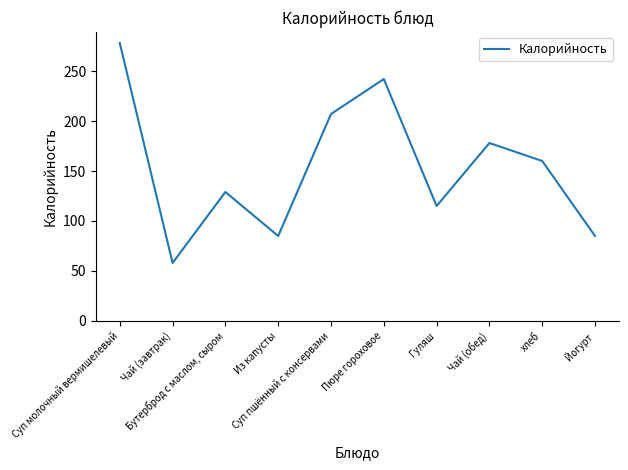

Reading left to right, list all the values displayed in this chart.

278	58	129	85	207	242	115	178	160	85